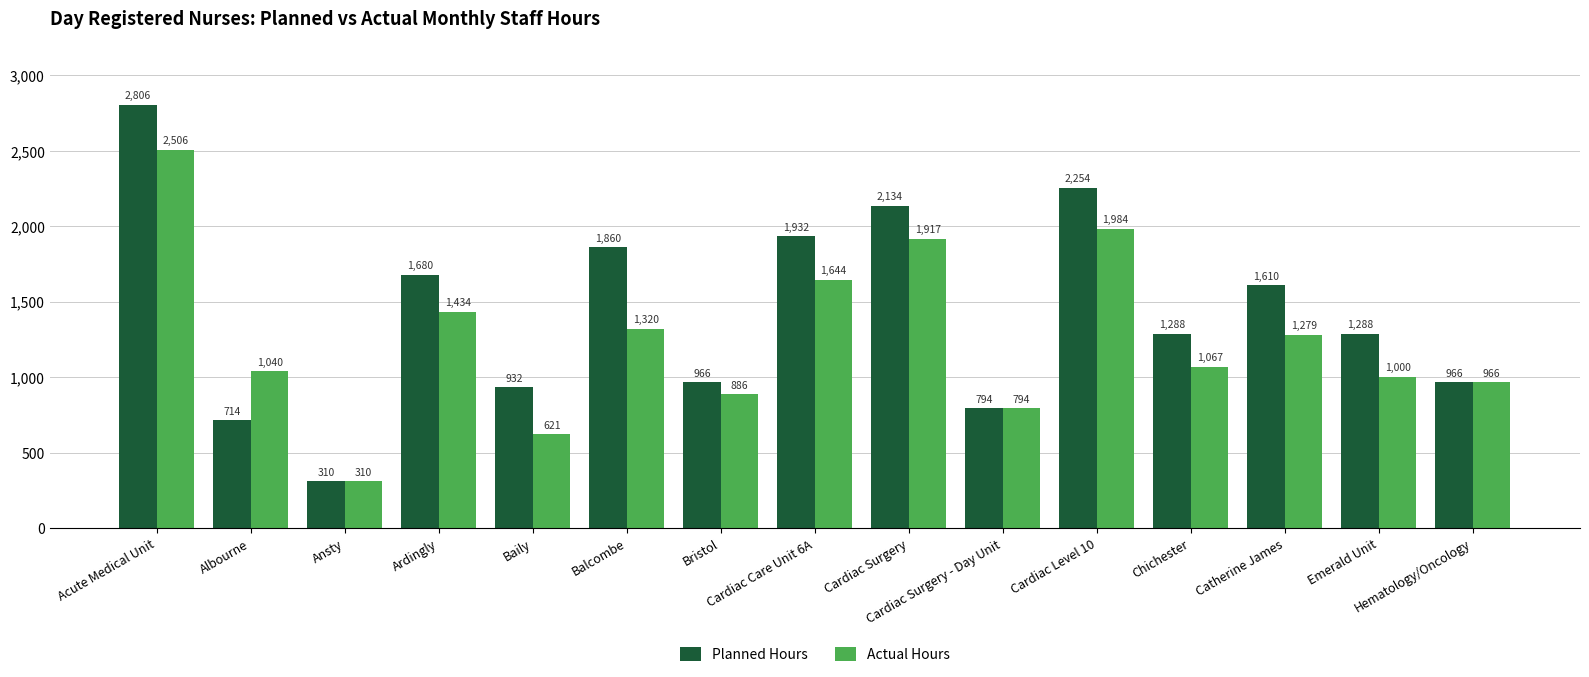

What is the sum of the Planned Hours values at Baily and Acute Medical Unit?

3737.5